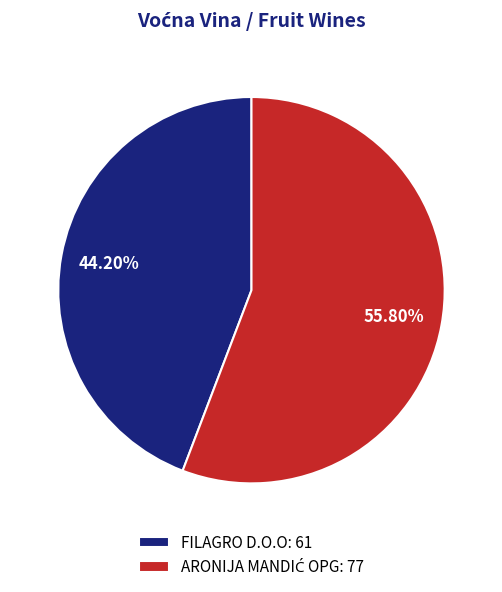

Does FILAGRO D.O.O: 61 represent more than half of the total?

No